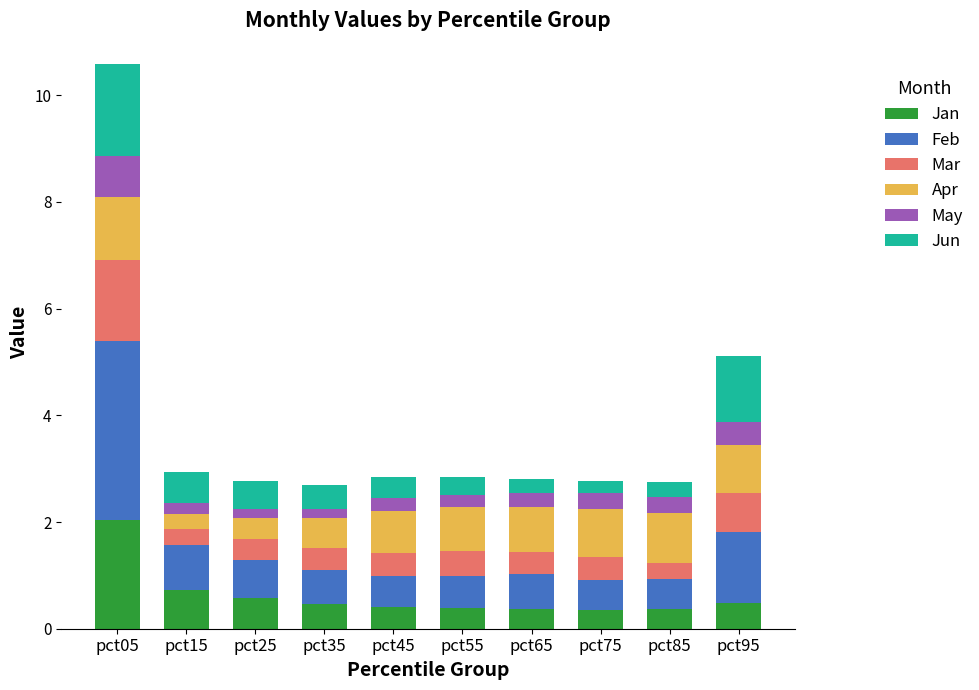

What are all the series names shown in the legend?

Jan, Feb, Mar, Apr, May, Jun